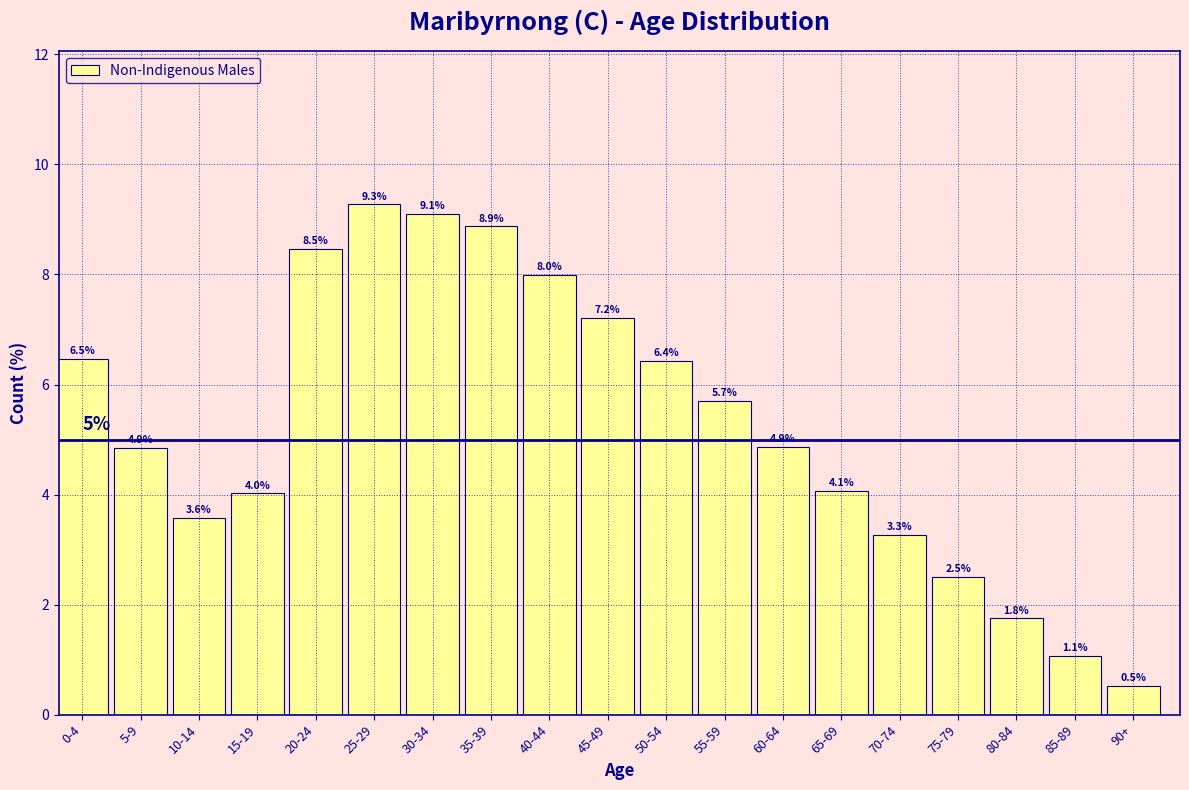

Reading right to left, transcribe all the data shown in this chart.

0.5	1.1	1.8	2.5	3.3	4.1	4.9	5.7	6.4	7.2	8.0	8.9	9.1	9.3	8.5	4.0	3.6	4.9	6.5